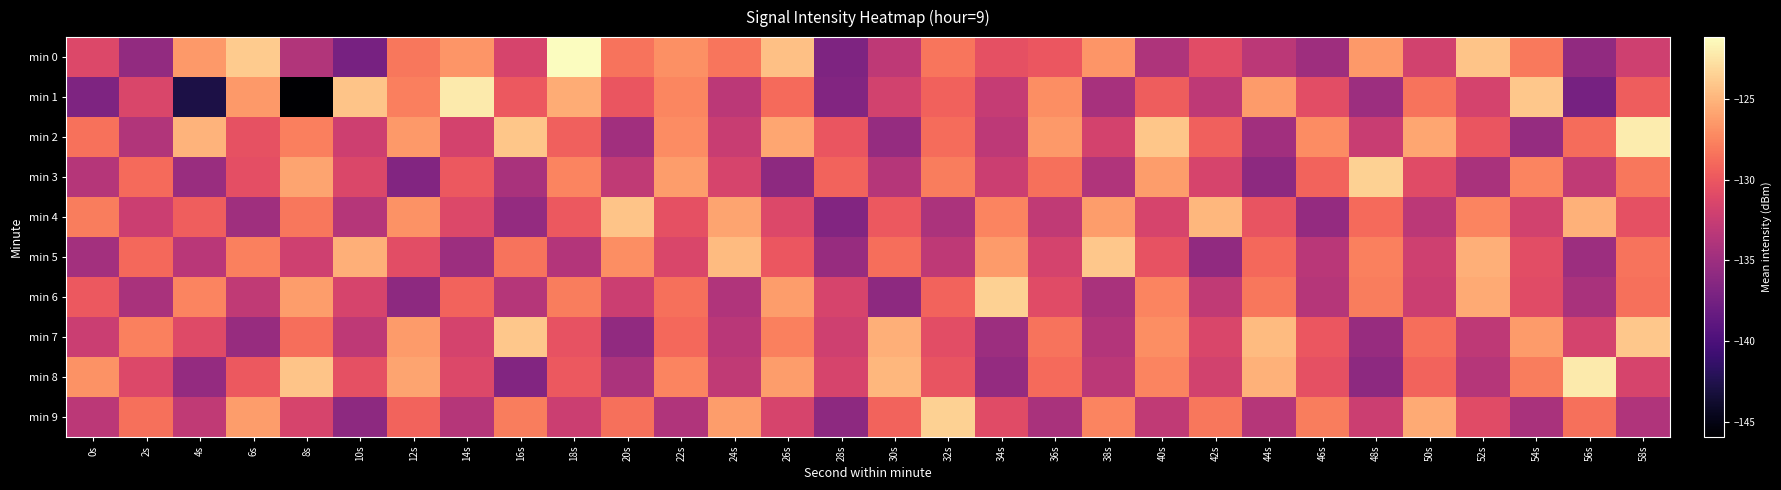

Rank the series at 14s from lowest to highest value.

min 5, min 9, min 2, min 7, min 4, min 8, min 3, min 6, min 0, min 1